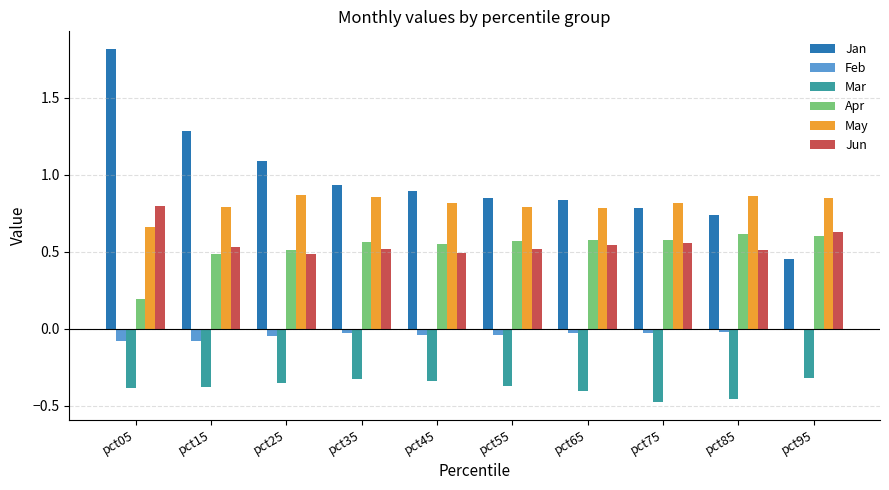

Which series has the largest total across all categories?

Jan